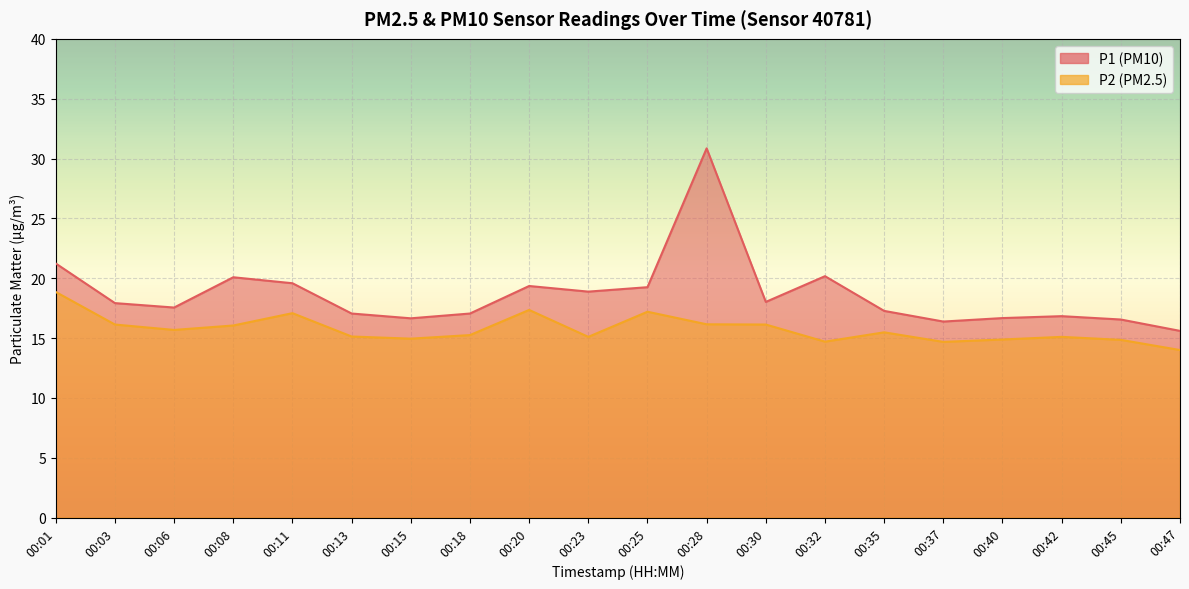

True or false: P2 has a value of 14.9 at 00:15.

True